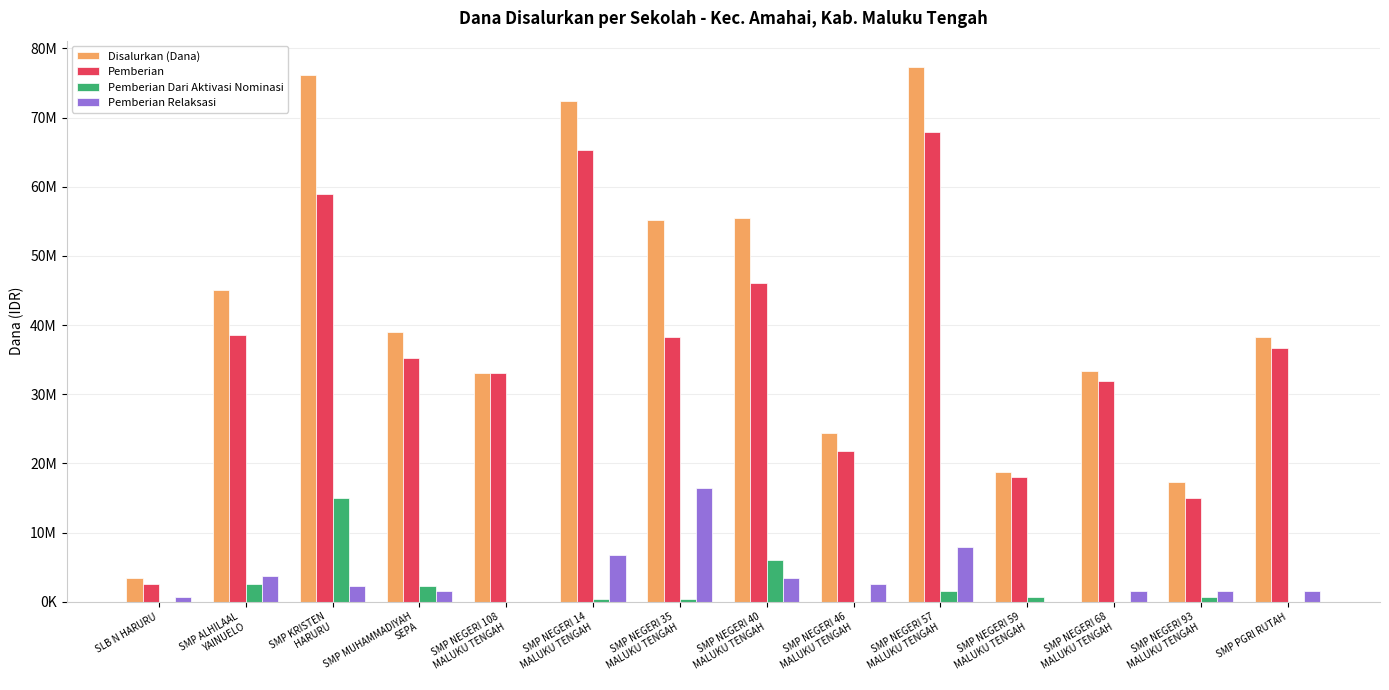

Between SMP PGRI RUTAH and SMP NEGERI 93
MALUKU TENGAH, which is larger?

SMP PGRI RUTAH